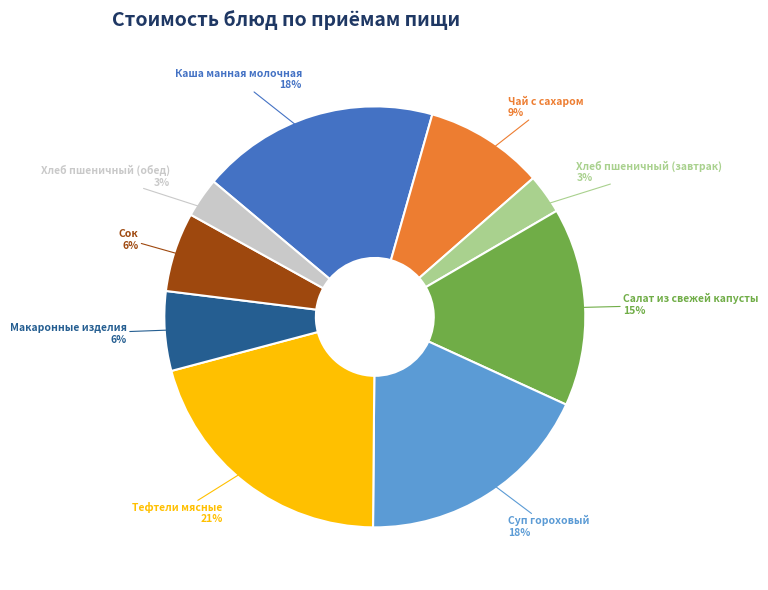

Is there any slice that represents more than half of the pie?

No